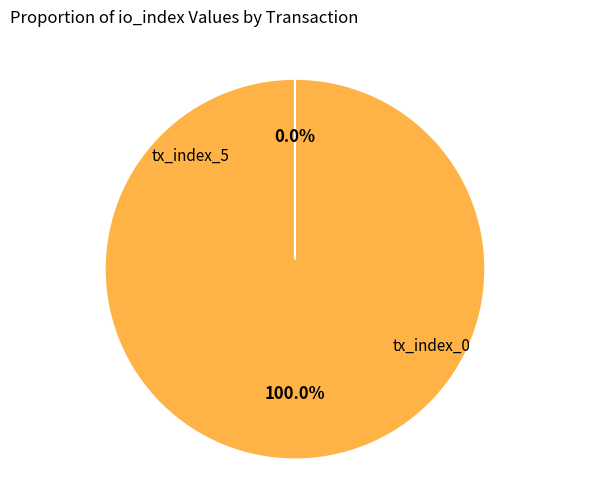

To the nearest percent, what is the average slice percentage?

50%